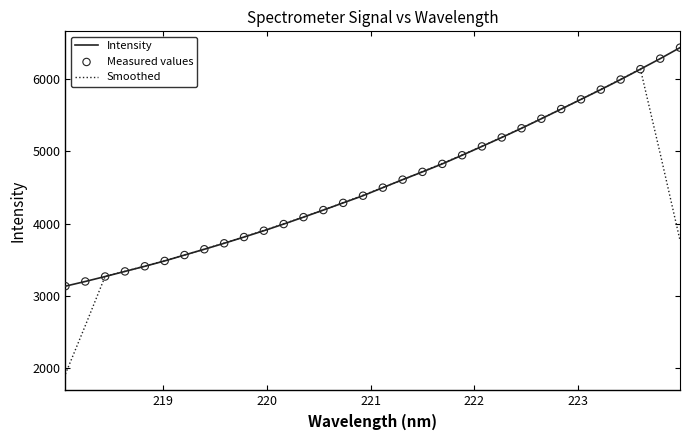

At how many categories does at least one series exceed 2850?

32